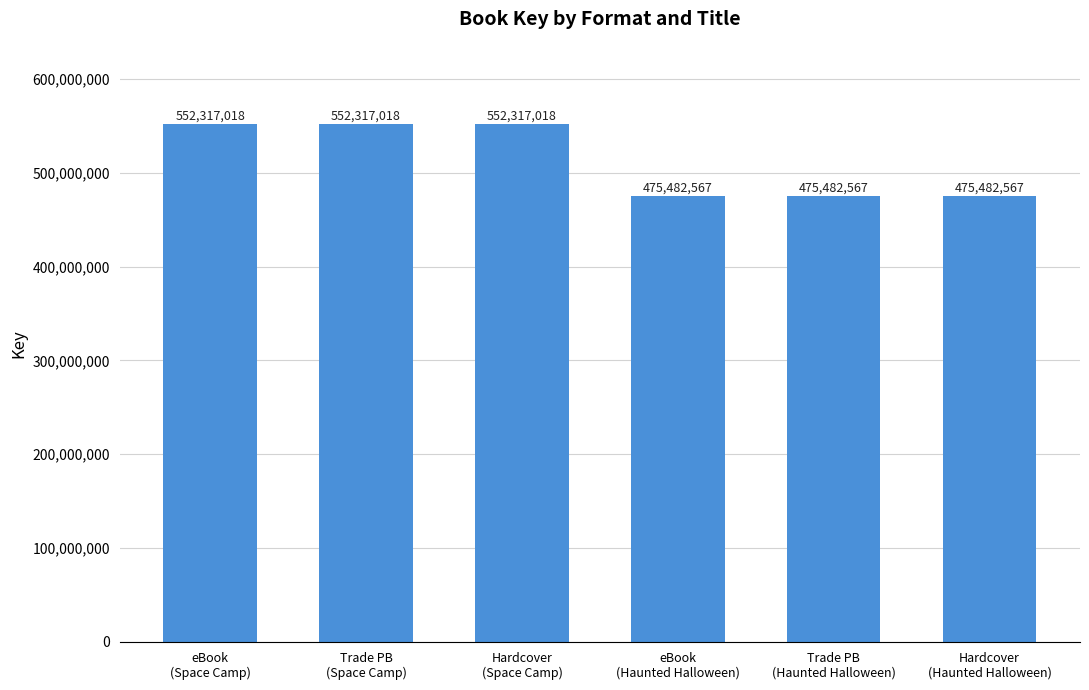

What is the value of the 1st bar from the left?

552317018